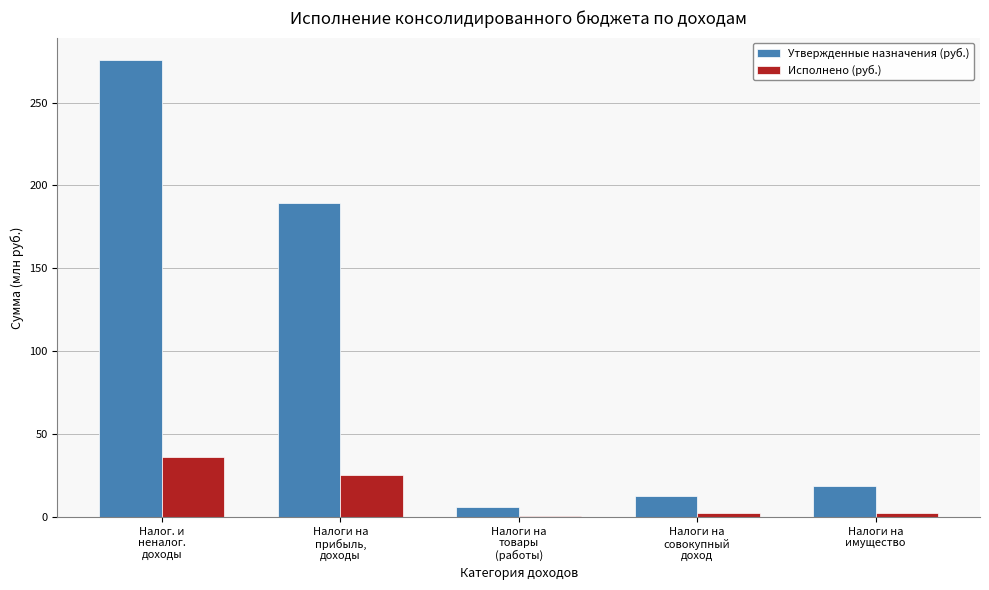

What is the greatest value displayed?

275.4